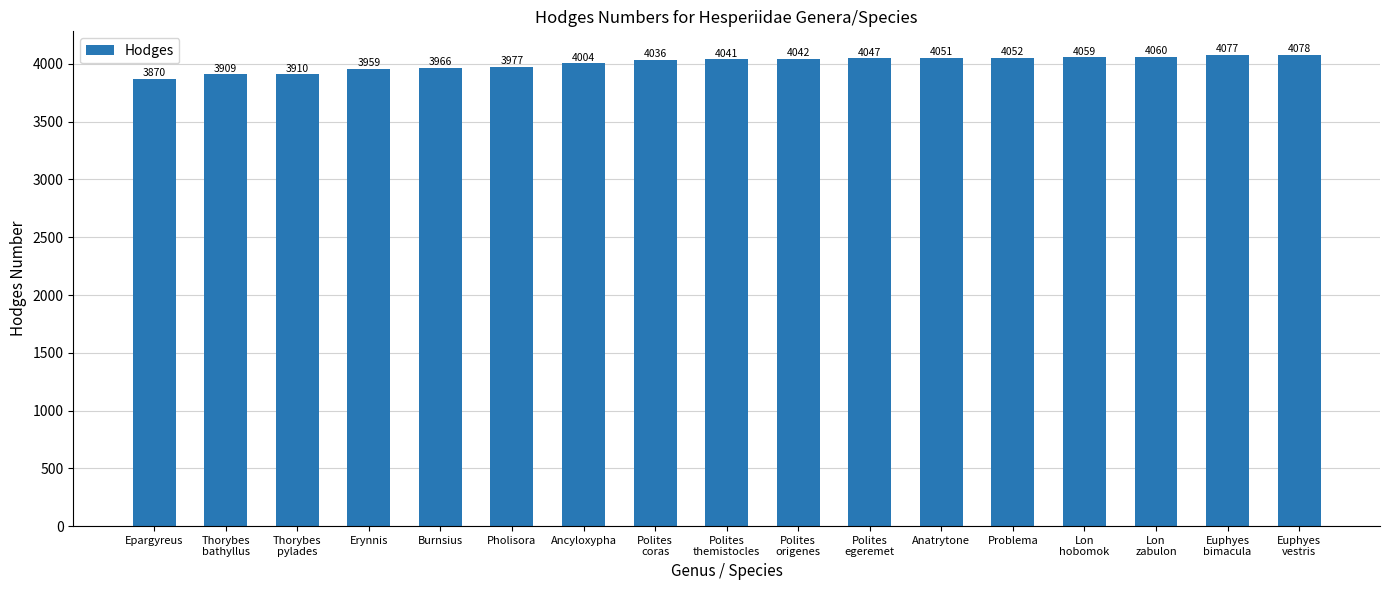

Rank the categories by value from highest to lowest.

Euphyes
vestris, Euphyes
bimacula, Lon
zabulon, Lon
hobomok, Problema, Anatrytone, Polites
egeremet, Polites
origenes, Polites
themistocles, Polites
coras, Ancyloxypha, Pholisora, Burnsius, Erynnis, Thorybes
pylades, Thorybes
bathyllus, Epargyreus